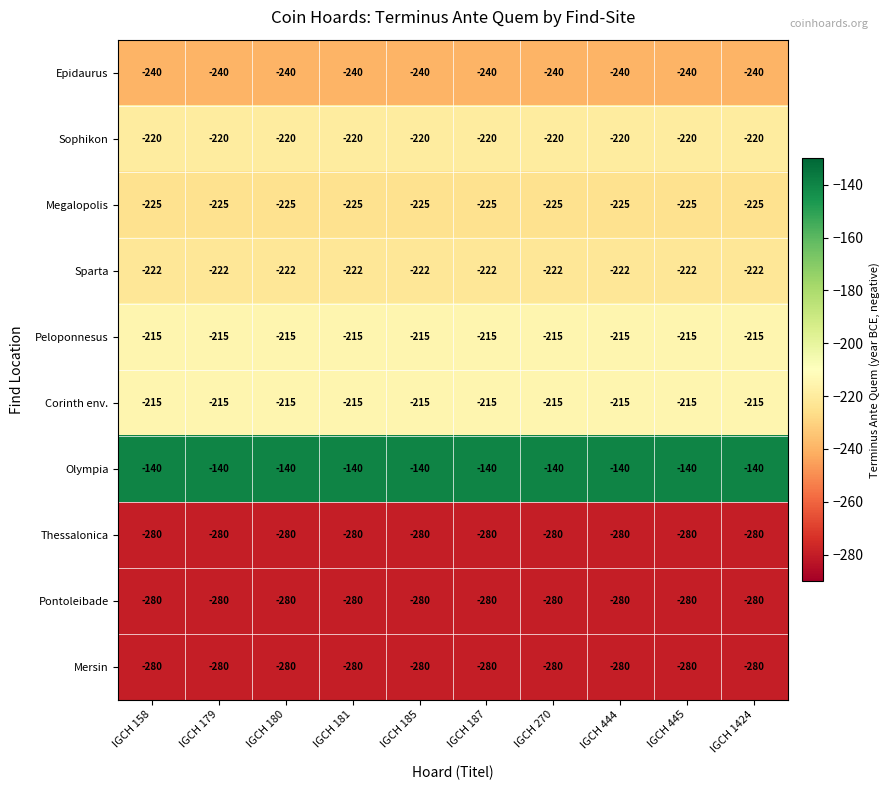

Which series has the largest total across all categories?

Olympia